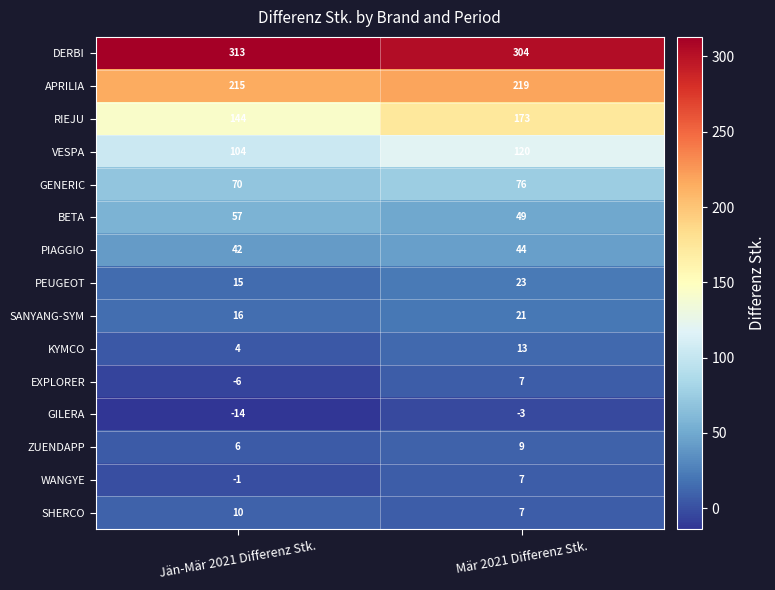

Which series has the largest range (max minus min)?

RIEJU